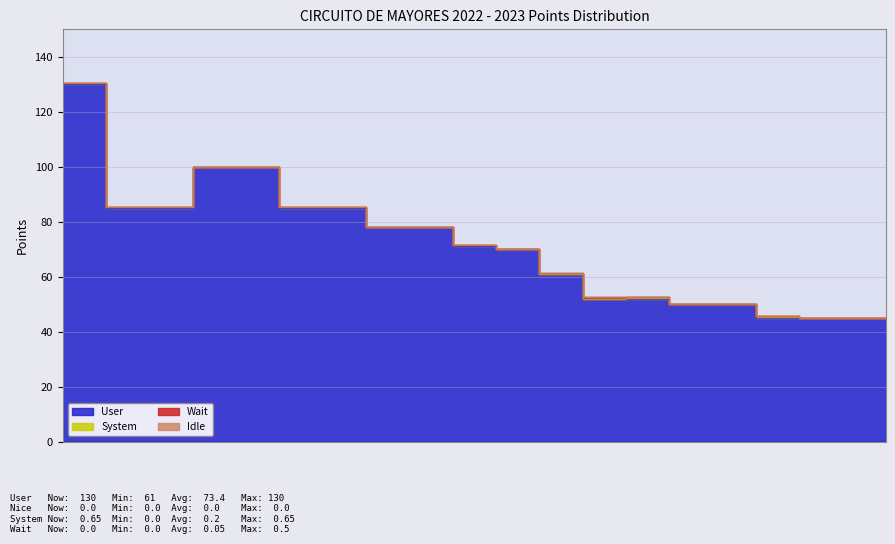

True or false: System has more than 1 points higher than both neighbors.

True